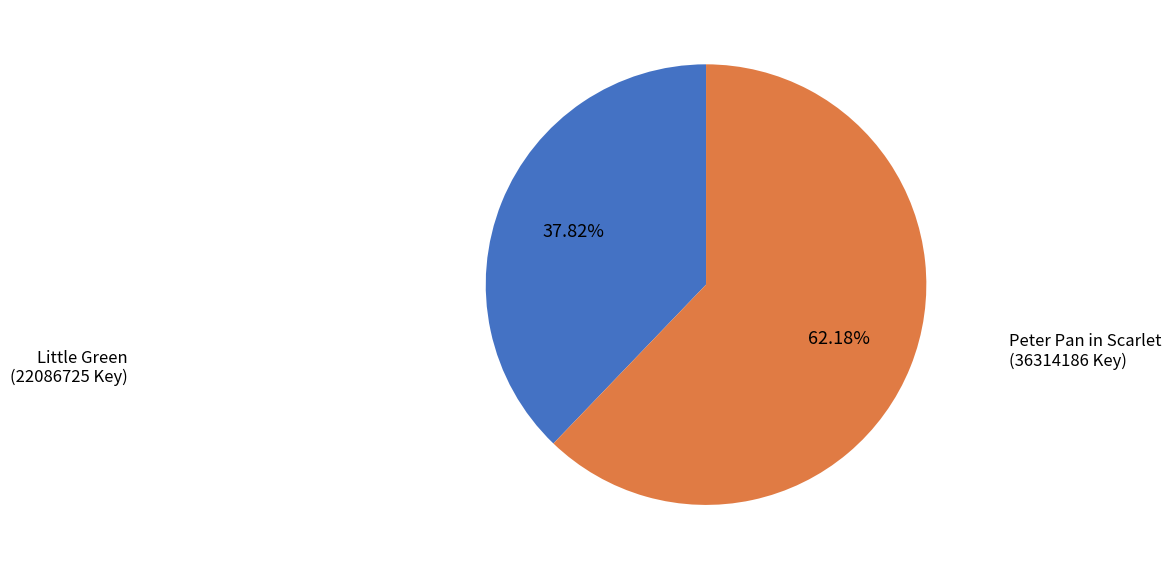

What is the majority slice?

Peter Pan in Scarlet